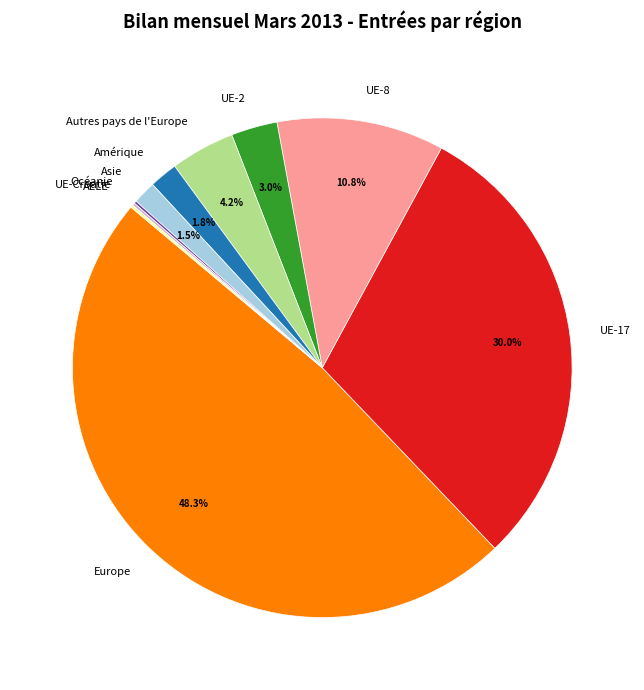

What portion of the pie excludes Amérique?

98.2%